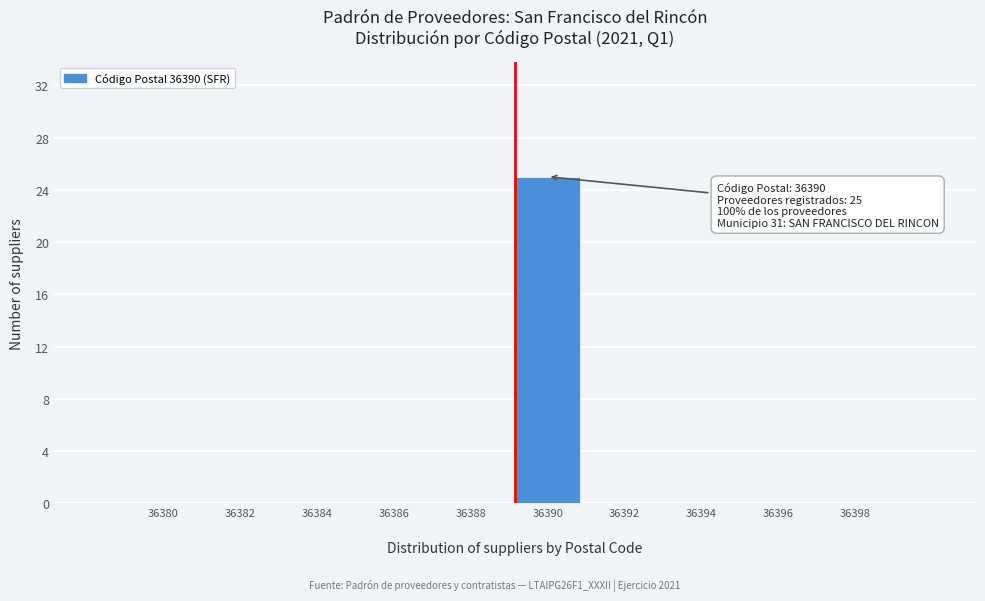

What is the maximum value shown in the chart?

25